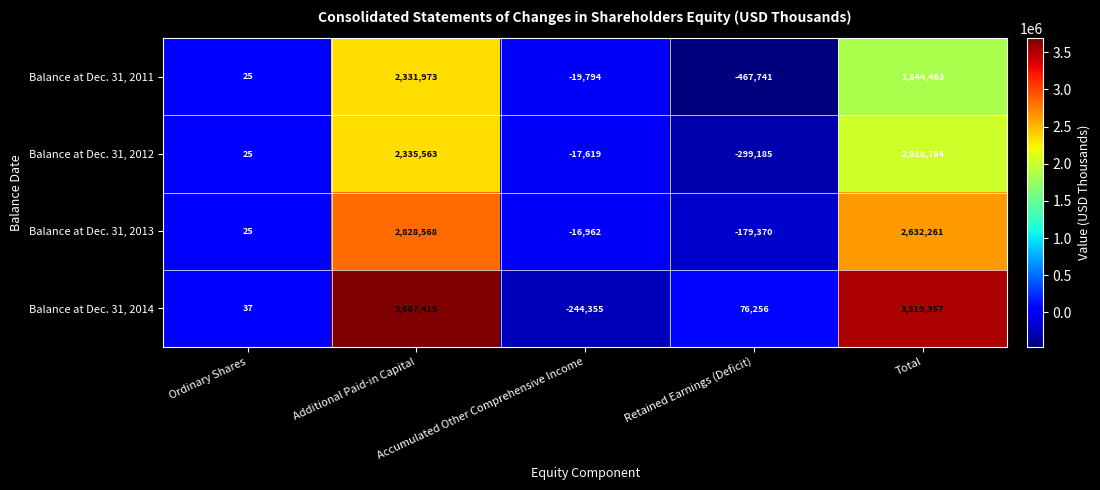

Which series has the largest total across all categories?

Balance at Dec. 31, 2014